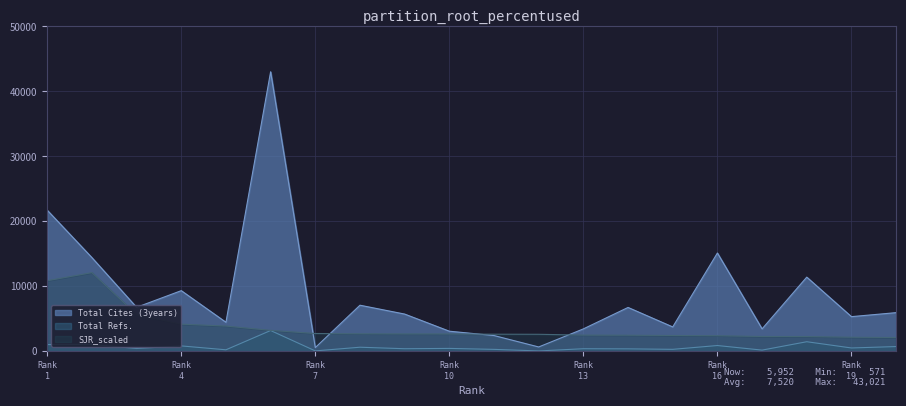

Where is SJR_scaled nearest to the value 7119?

3